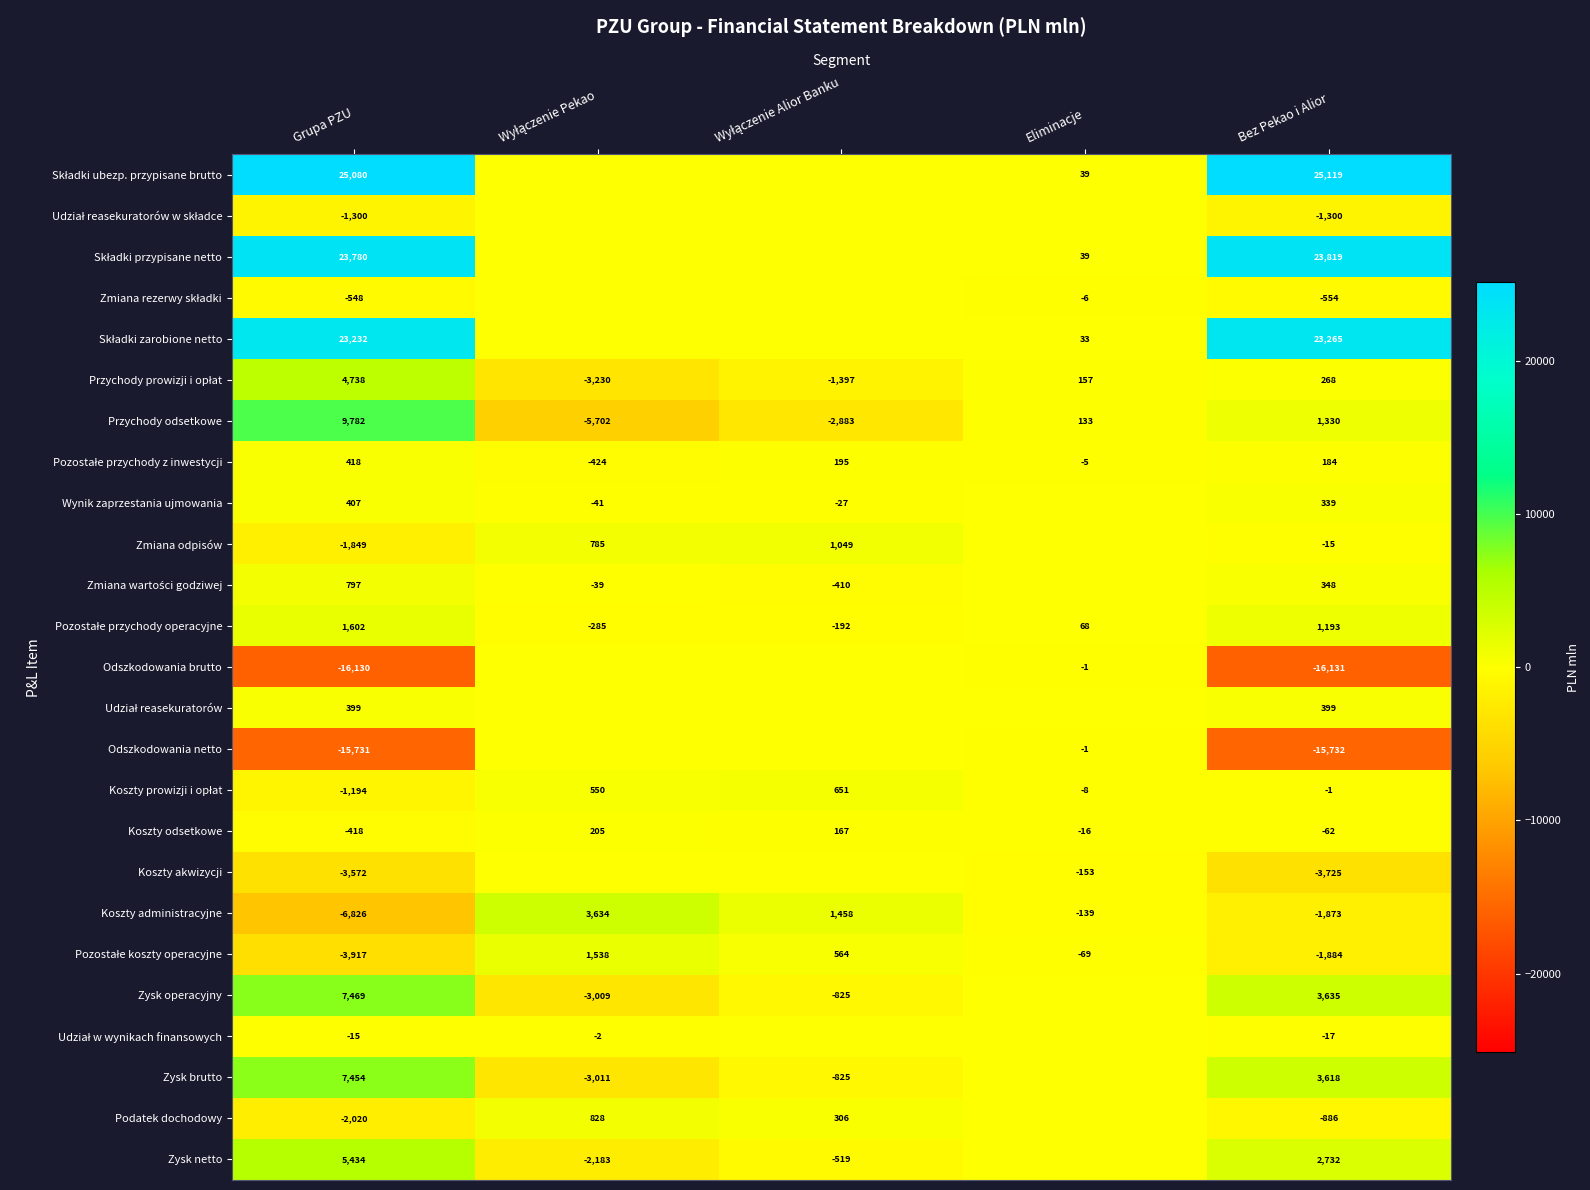

What is the maximum value for Koszty administracyjne?

3634